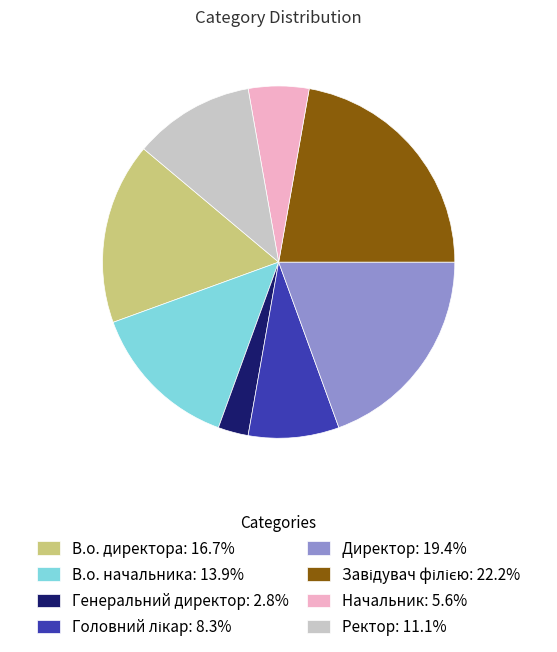

Is it true that Ректор is 11% of the pie?

True